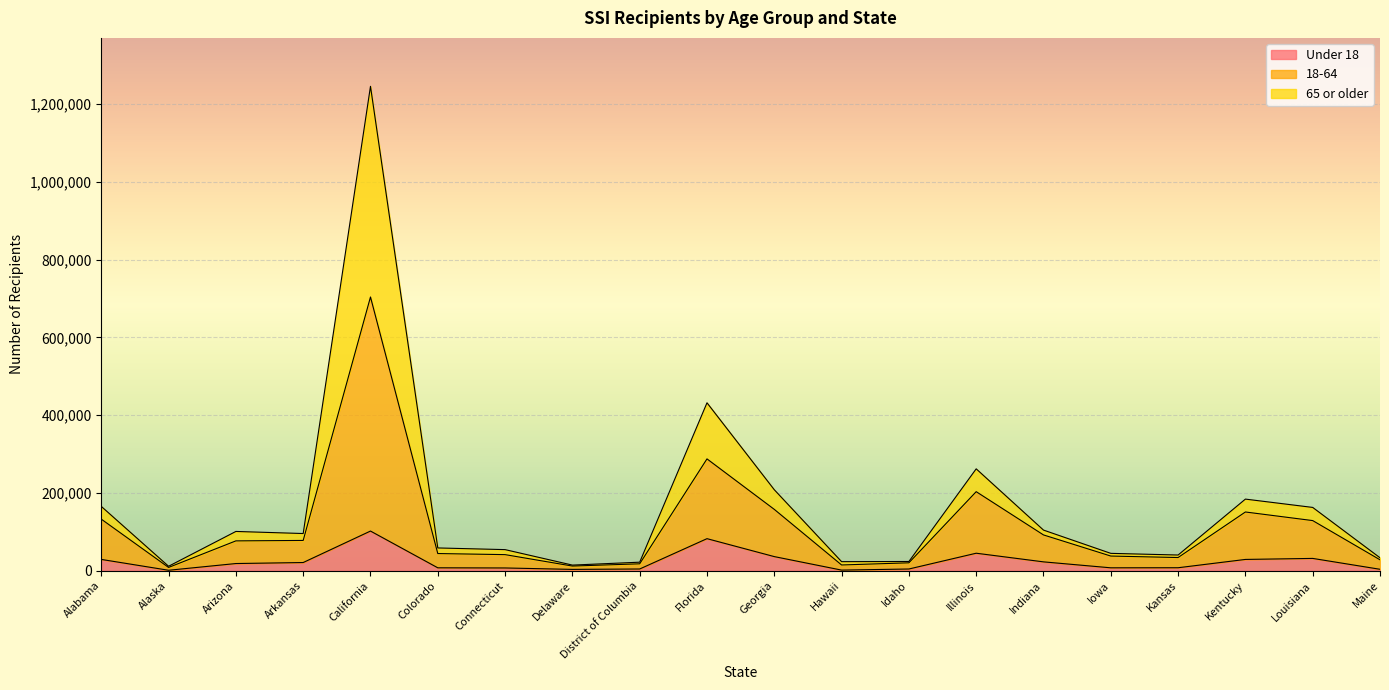

At how many categories does at least one series exceed 141591?

7